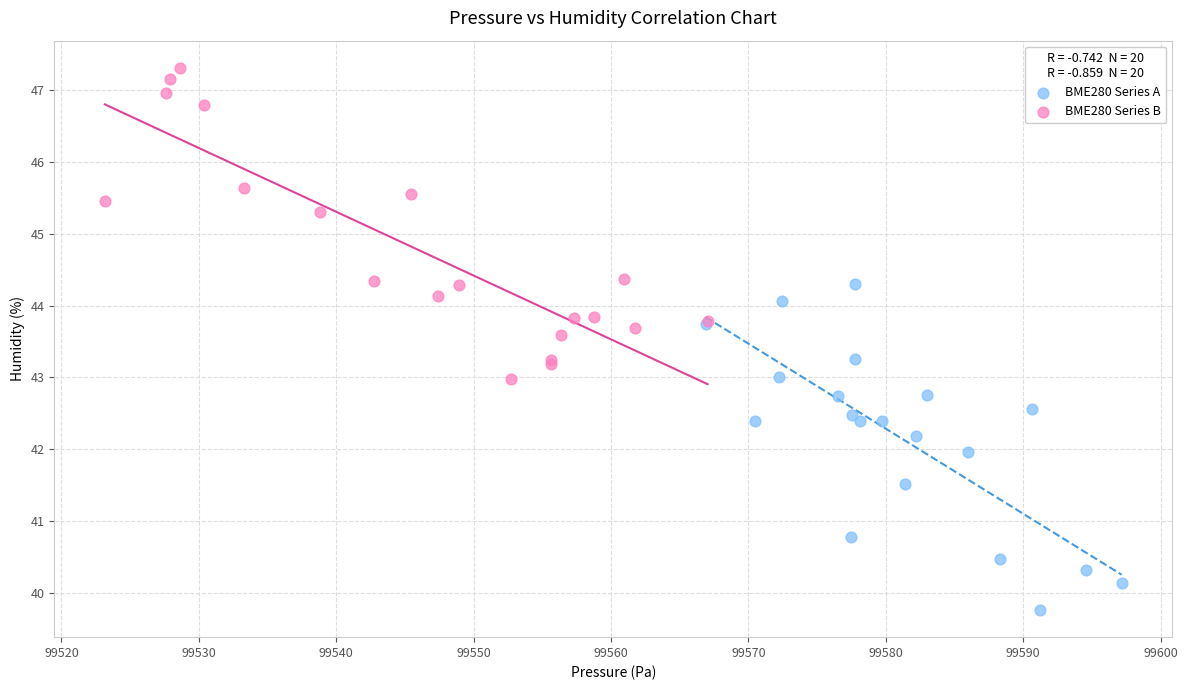

What are all the series names shown in the legend?

BME280 Series A, BME280 Series B